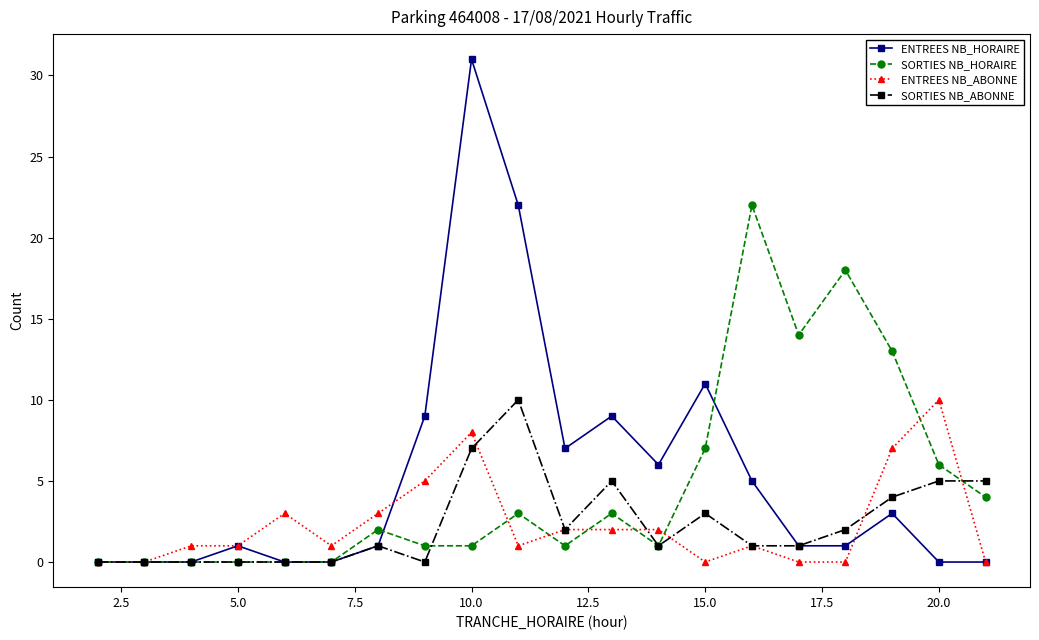

Which series has the largest range (max minus min)?

ENTREES NB_HORAIRE